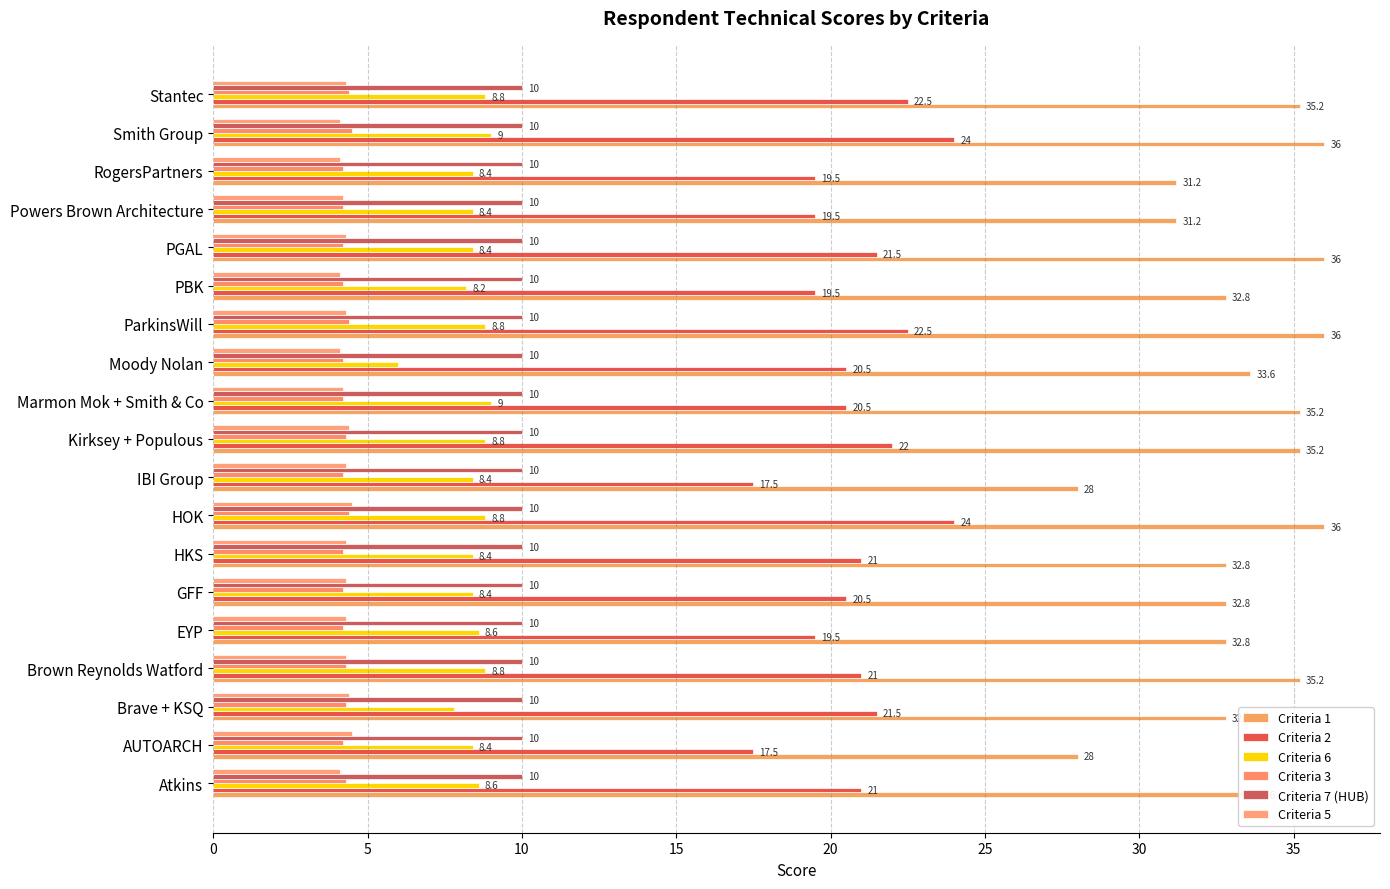

How many categories are shown in the chart?

19